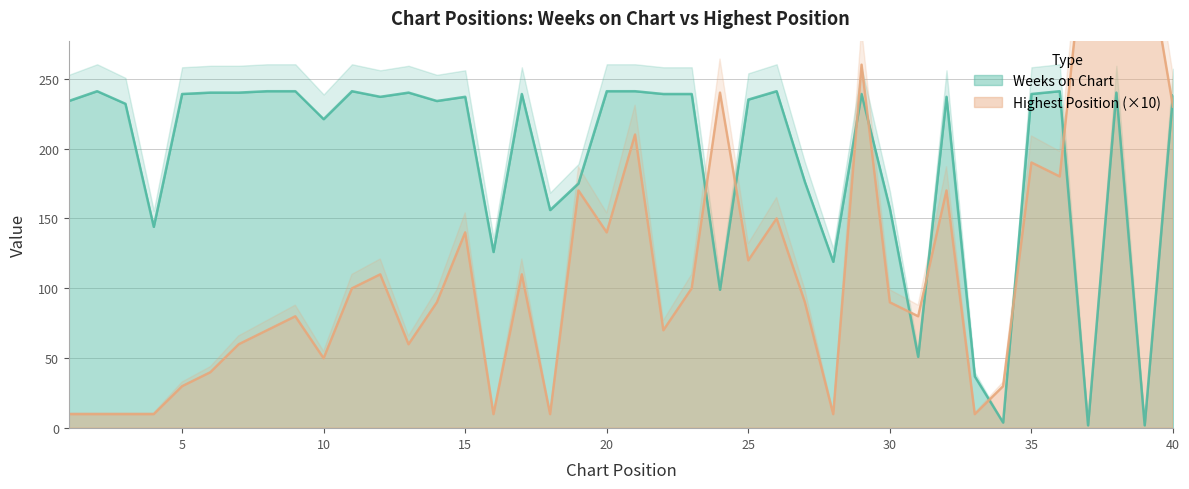

What is the value of the Weeks on Chart point at the 16th from the left?

126